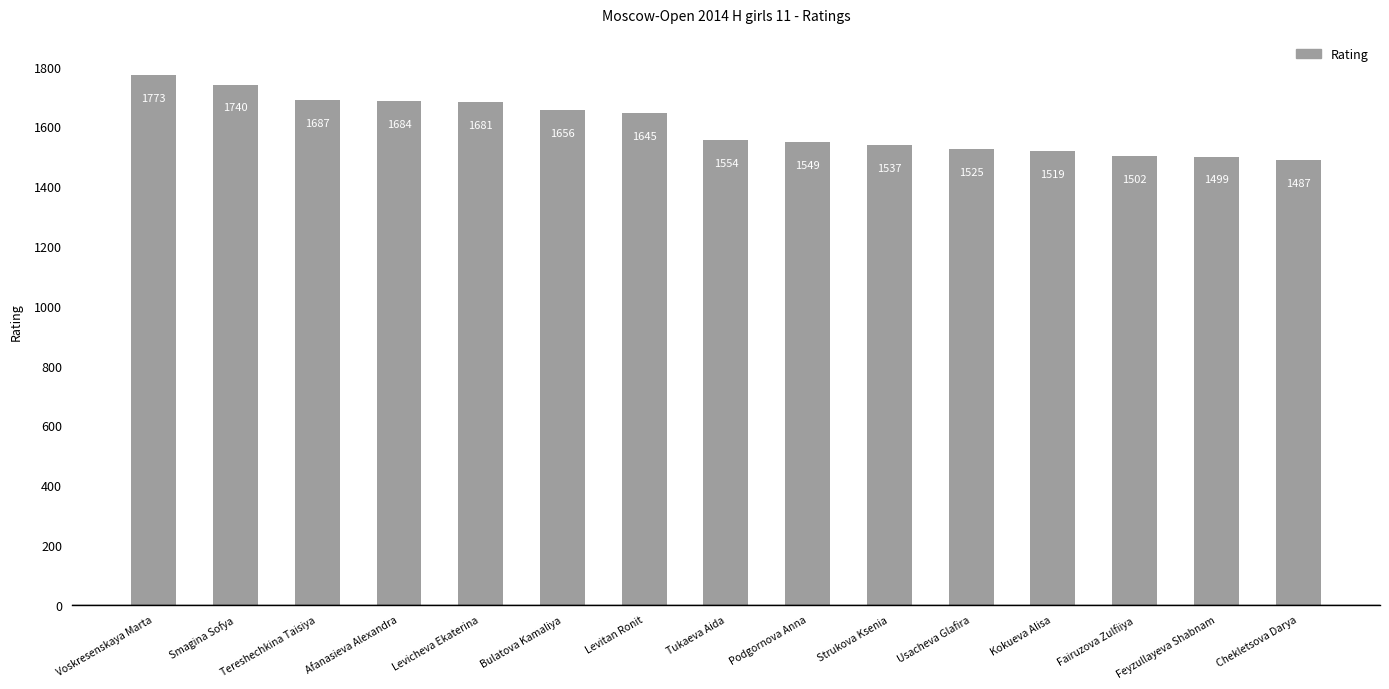

What is the label of the 13th bar from the left?

Fairuzova Zulfiiya